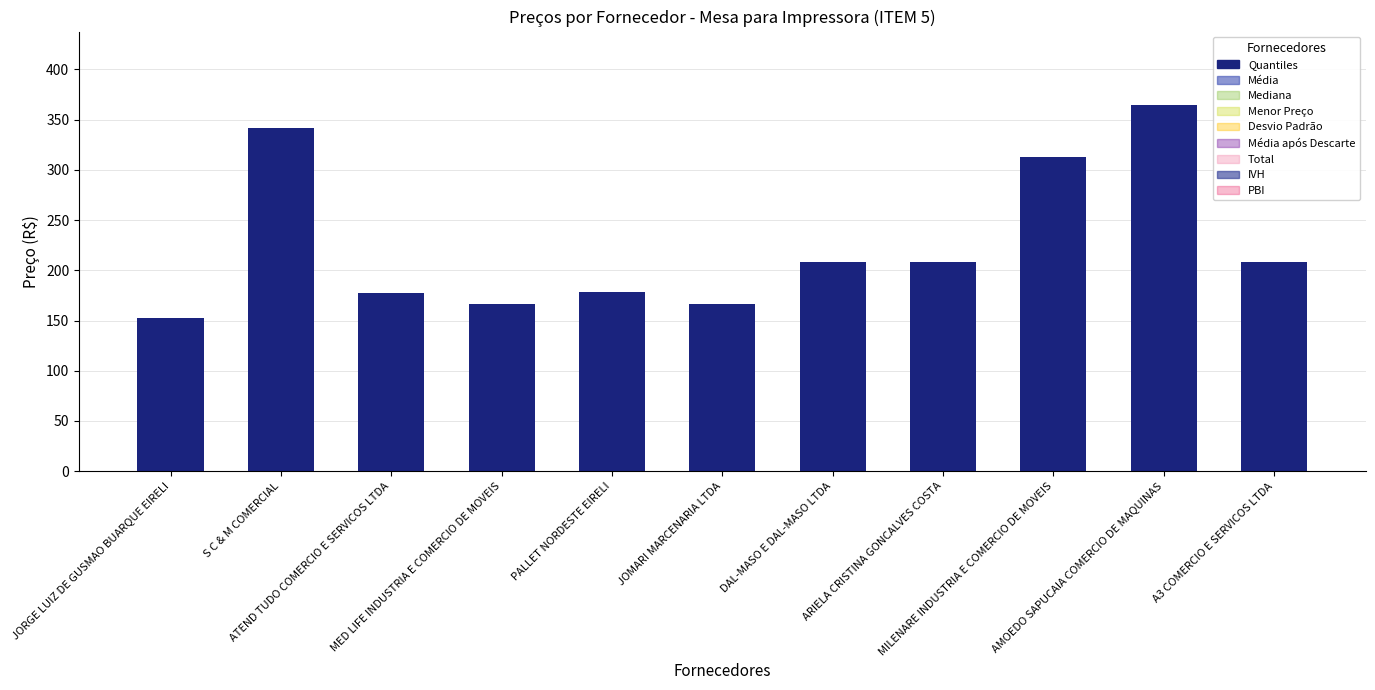

What is the maximum value shown in the chart?

364.7